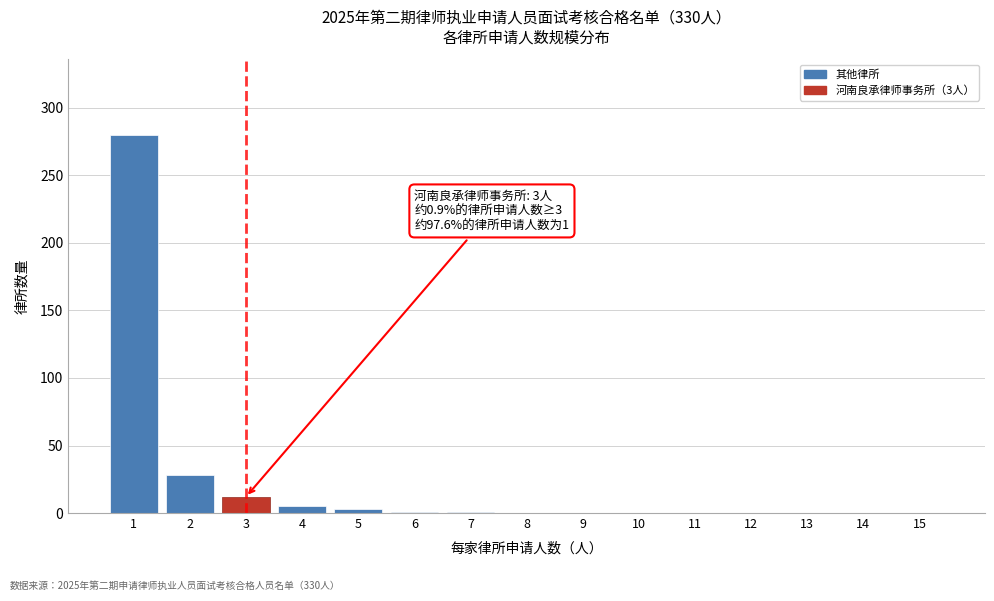

What is the greatest value displayed?

280